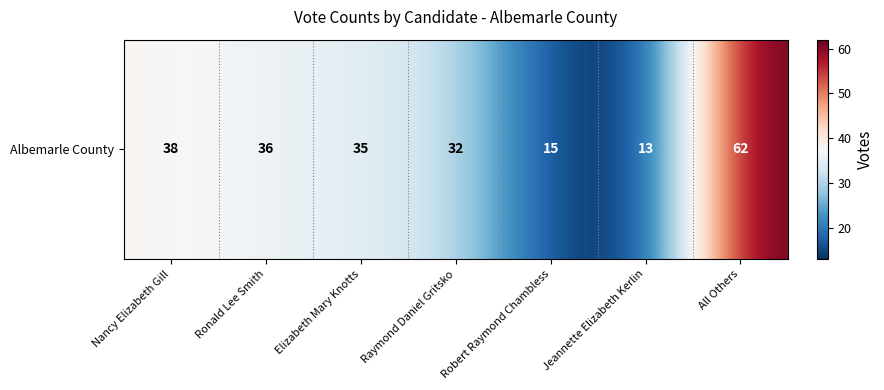

What is the greatest value displayed?

62